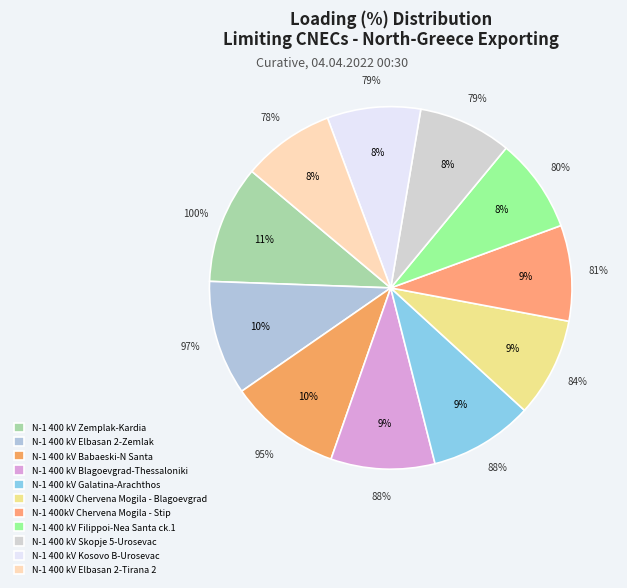

How many segments does this pie chart have?

11